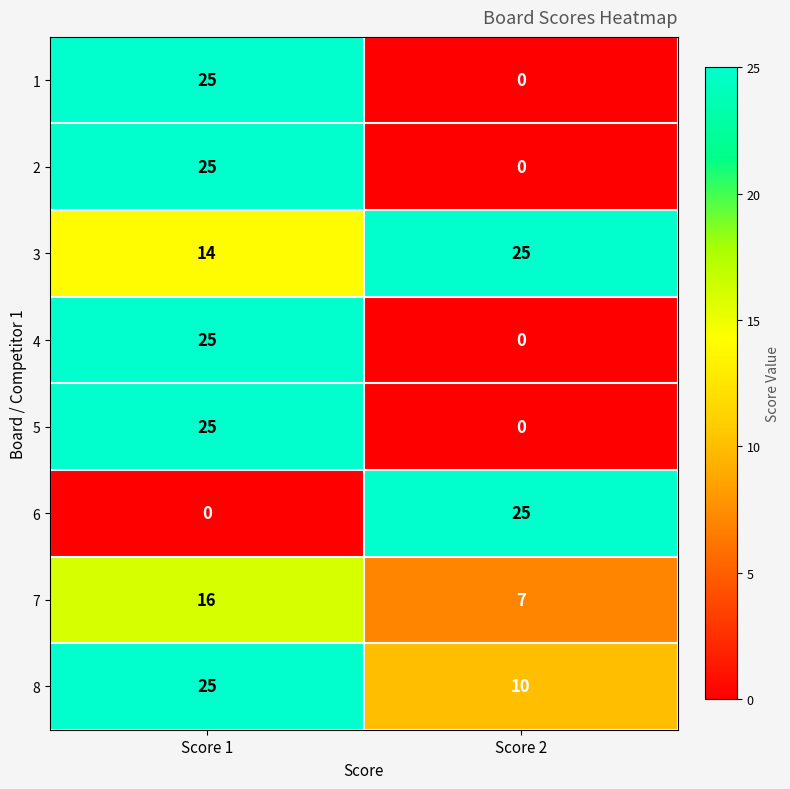

Reading left to right, transcribe all the data shown in this chart.

1: 25	0
2: 25	0
3: 14	25
4: 25	0
5: 25	0
6: 0	25
7: 16	7
8: 25	10